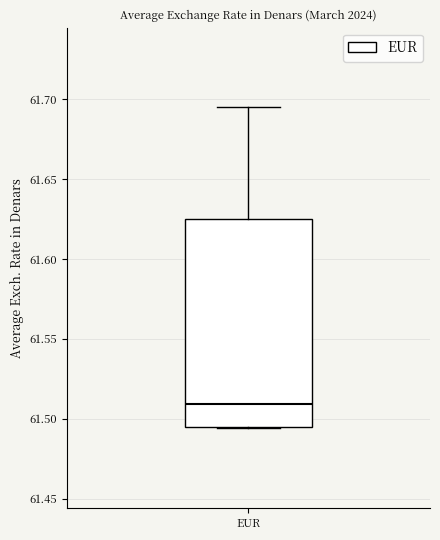

Transcribe this box plot: give where the median line is, the range the box spans, and where the two whiskers end, as read against the y-axis. The values are not printed on the chart, so give them approximately, as read against the axis.

median 61.510, box 61.495 to 61.625, whiskers 61.495 to 61.695